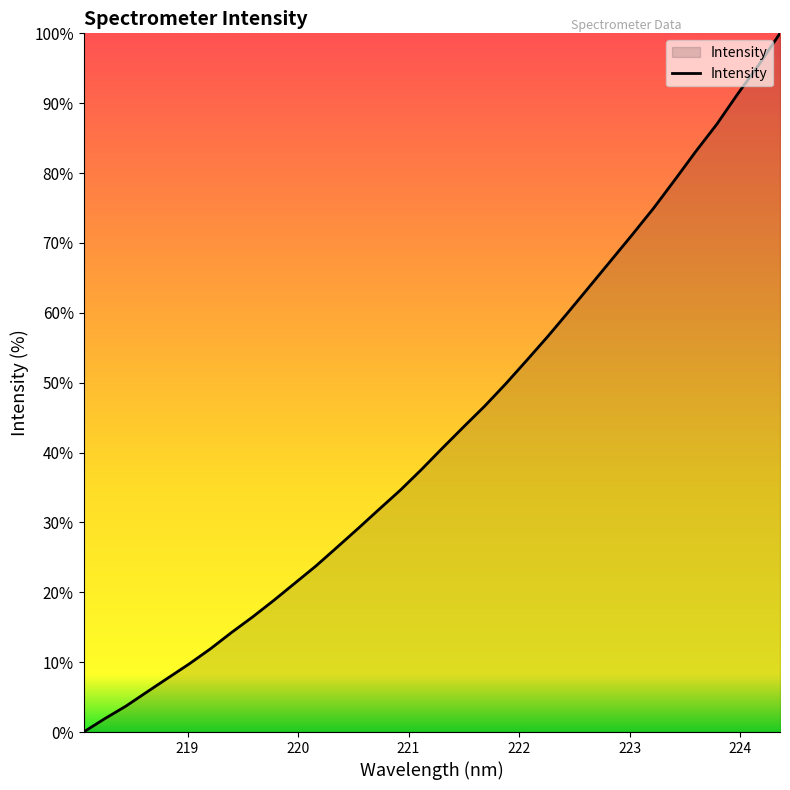

What is the difference between the maximum and minimum values?

100.0